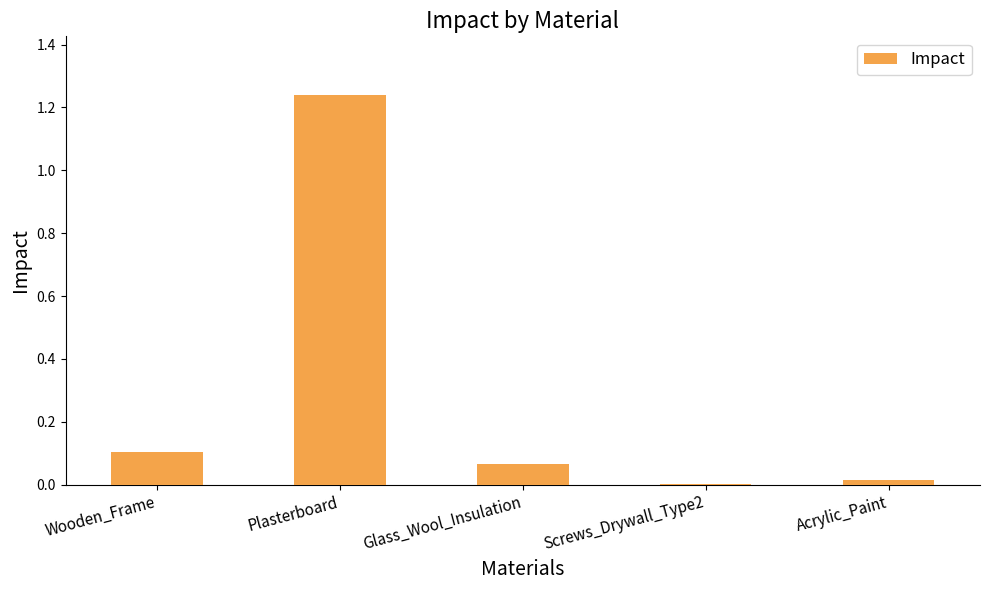

Which category has the highest value across all series?

Plasterboard